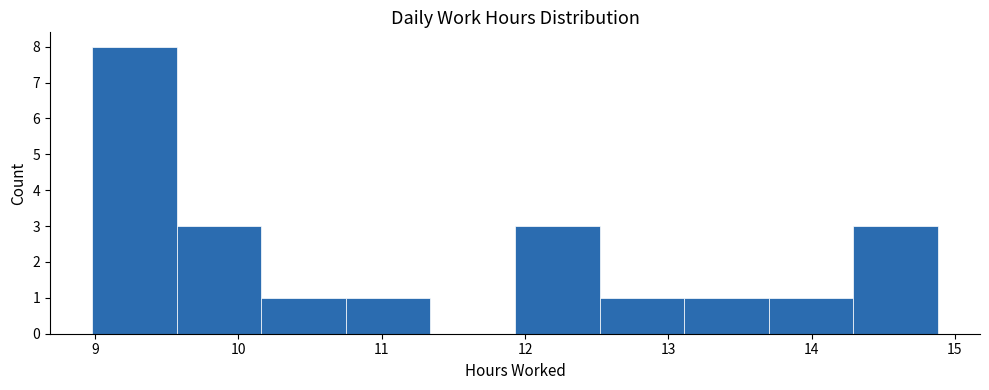

Reading left to right, list every bar in this chart as the range it spans on the x-axis followed by its height. Neither the bar edges nor the heights are printed on the chart, so give them approximately, as read against the axes.

8.98 to 9.57: 8
9.57 to 10.16: 3
10.16 to 10.75: 1
10.75 to 11.34: 1
11.34 to 11.93: 0
11.93 to 12.52: 3
12.52 to 13.11: 1
13.11 to 13.70: 1
13.70 to 14.29: 1
14.29 to 14.88: 3